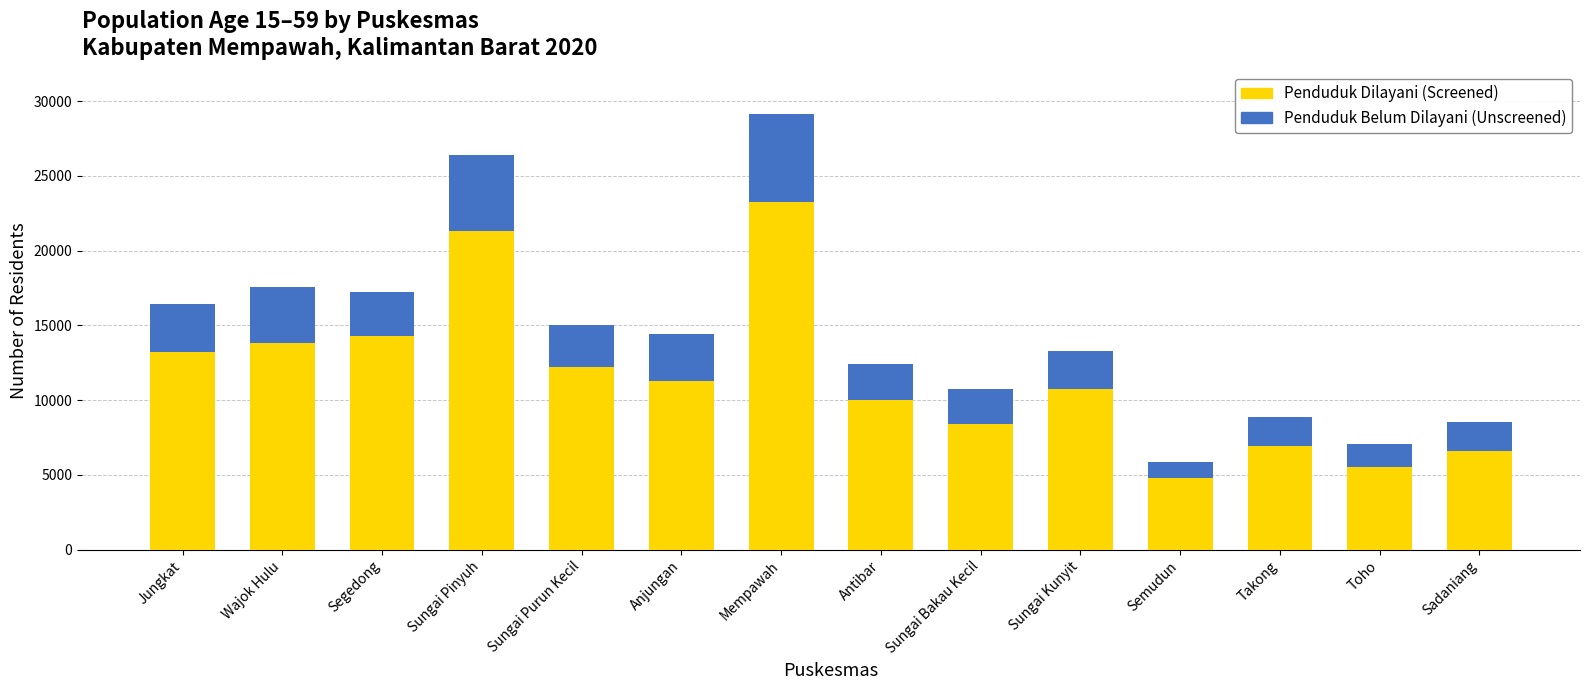

How many distinct data groups are displayed?

2